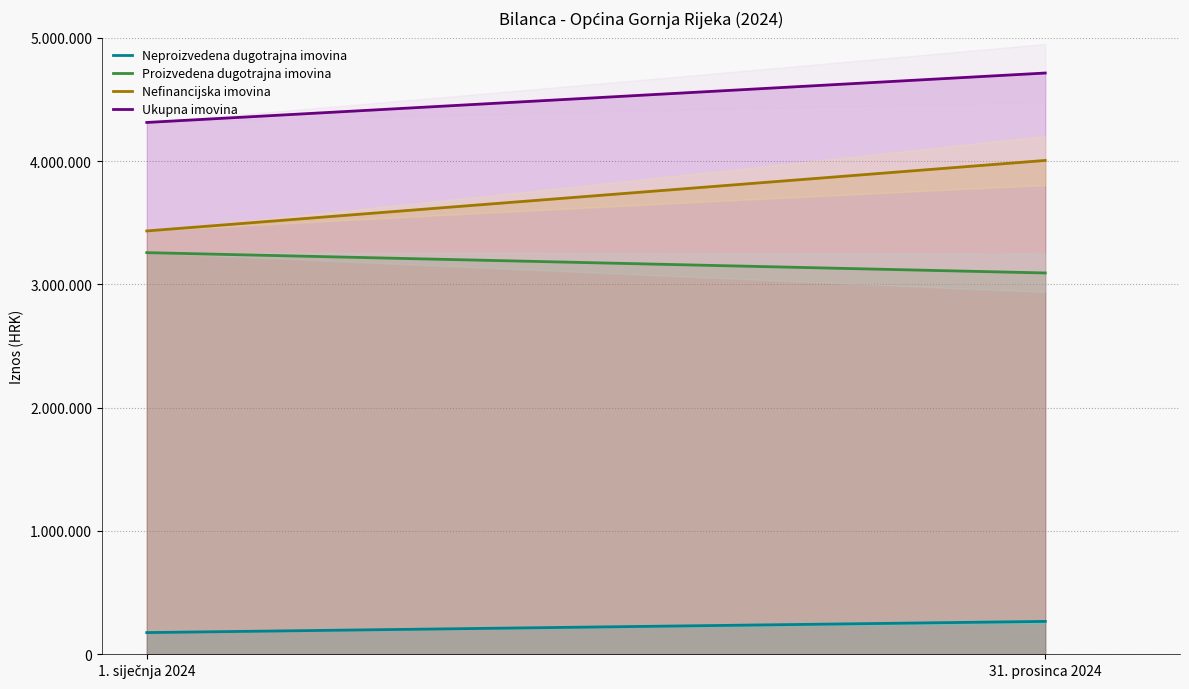

What are all the series names shown in the legend?

Neproizvedena dugotrajna imovina, Proizvedena dugotrajna imovina, Nefinancijska imovina, Ukupna imovina